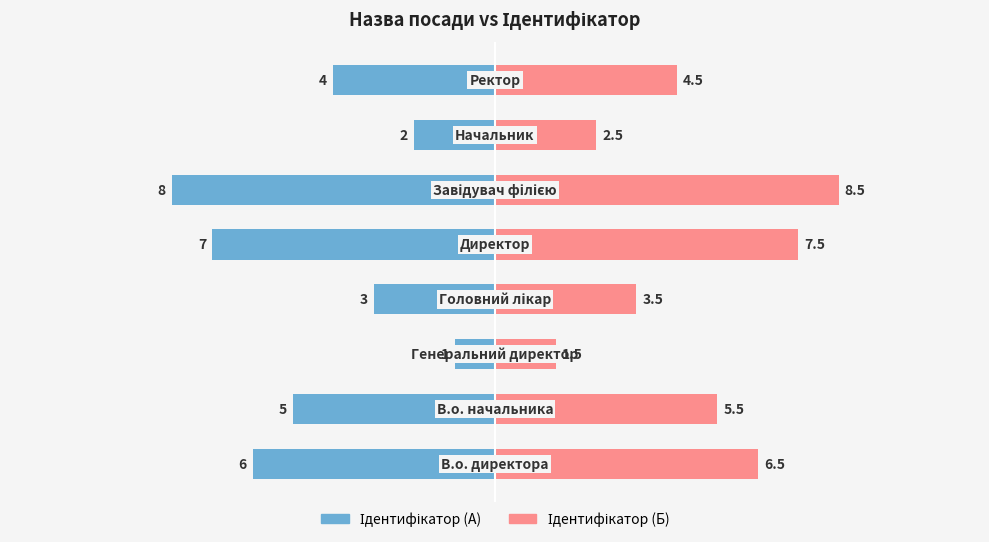

What are all the series names shown in the legend?

Ідентифікатор (А), Ідентифікатор (Б)